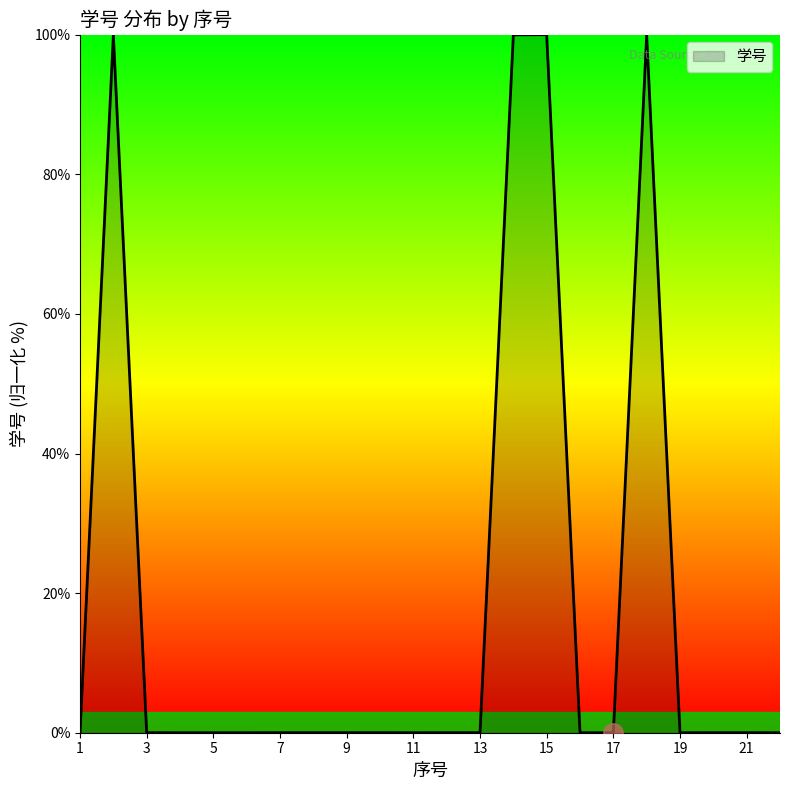

What is the greatest value displayed?

100.0